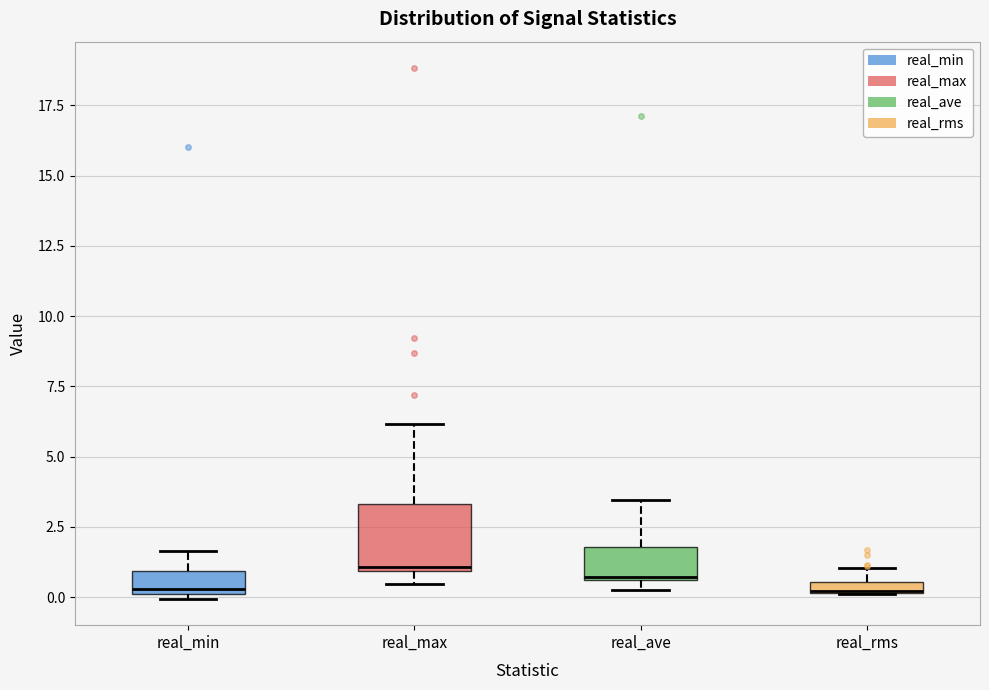

Comparing the boxes themselves (not the whiskers), which one is the tallest?

real_max